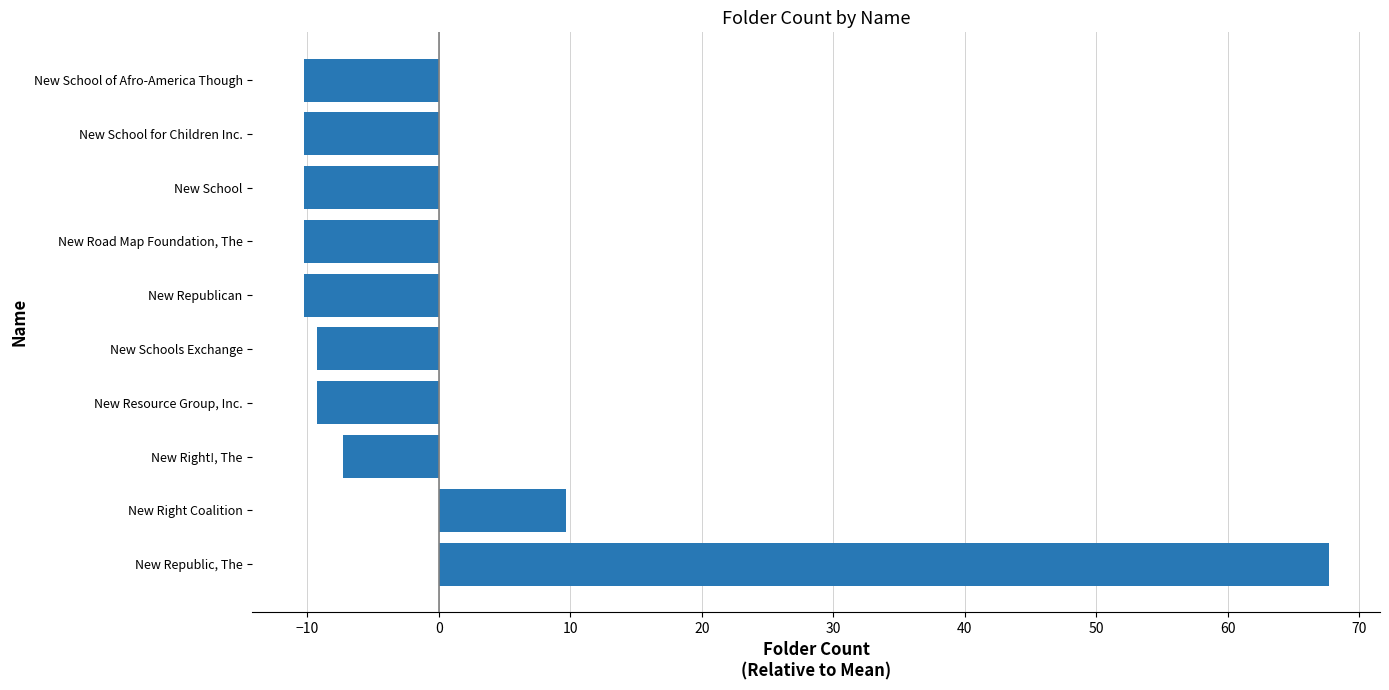

How many categories are shown in the chart?

10